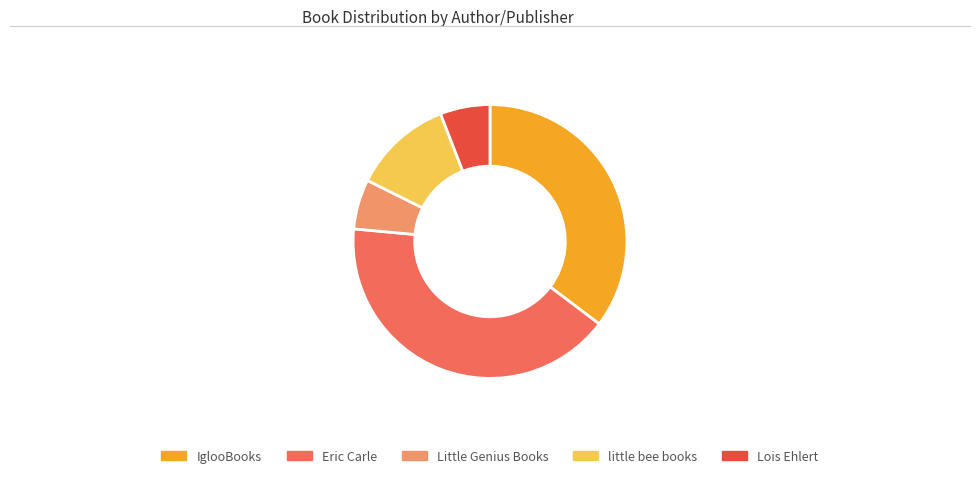

Combined, do Eric Carle and Lois Ehlert account for over 50%?

No